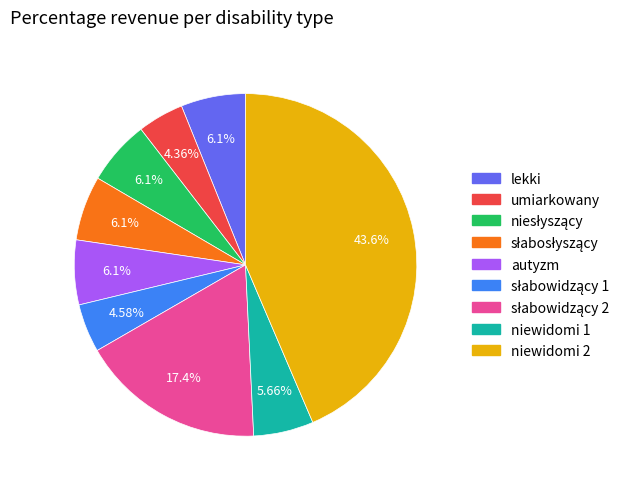

How many slices are in this pie chart?

9